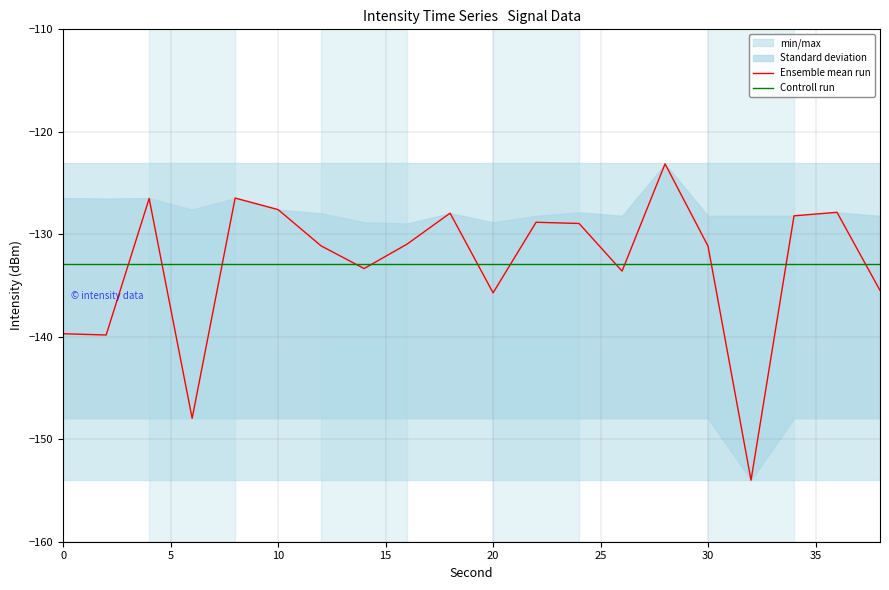

What is the lowest value of the Ensemble mean run series?

-154.0